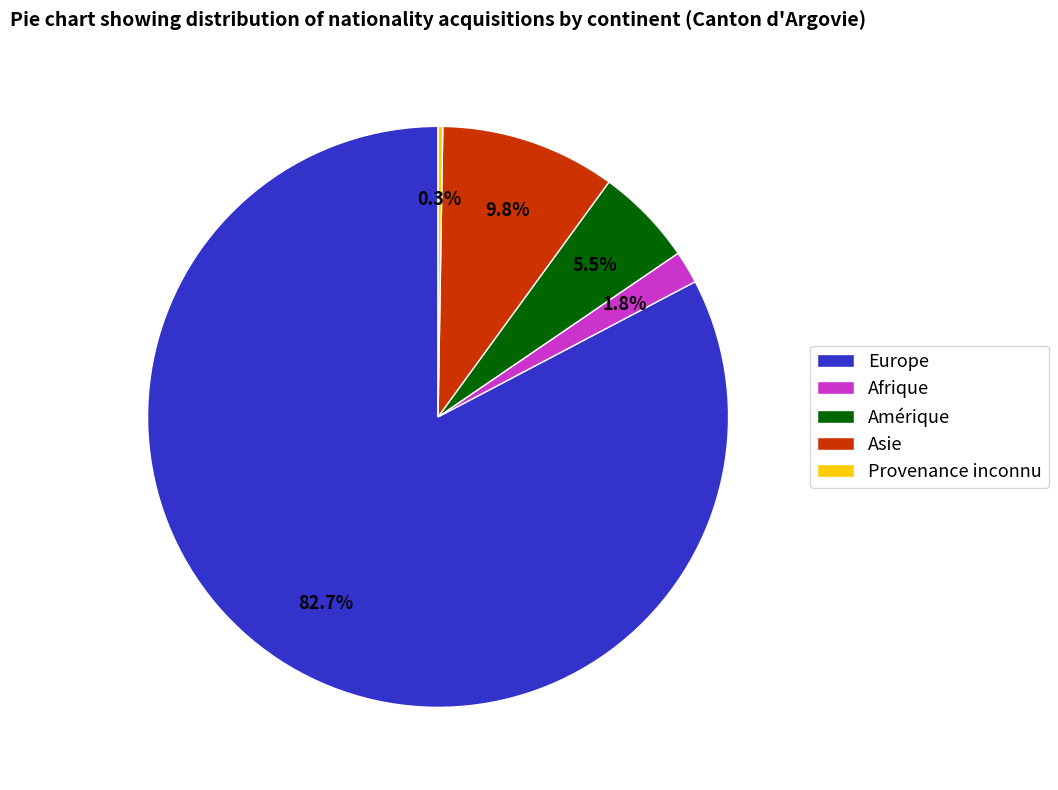

Does any single category account for the majority?

Yes